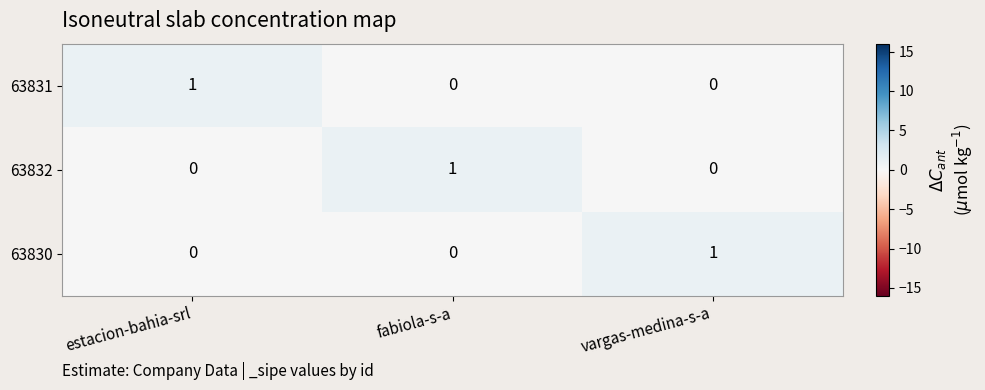

At how many categories does at least one series exceed 0?

3